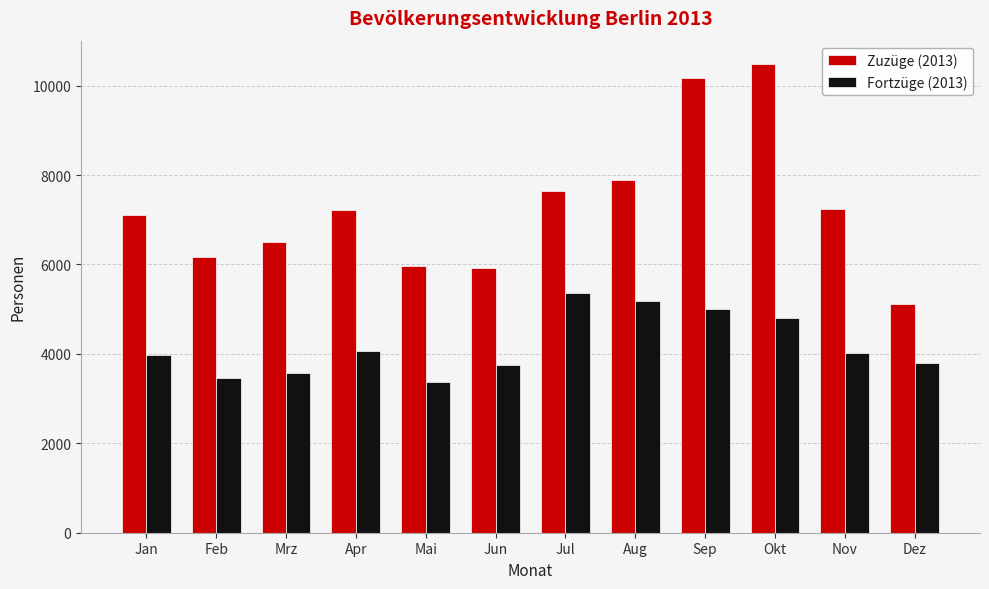

True or false: Fortzüge (2013) has a value of 5012 at Sep.

True